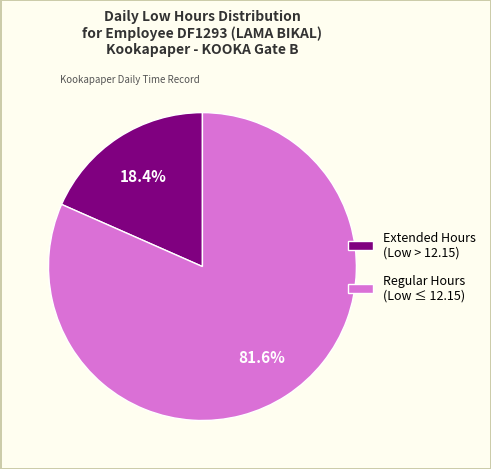

To the nearest percent, what is the average slice percentage?

50%